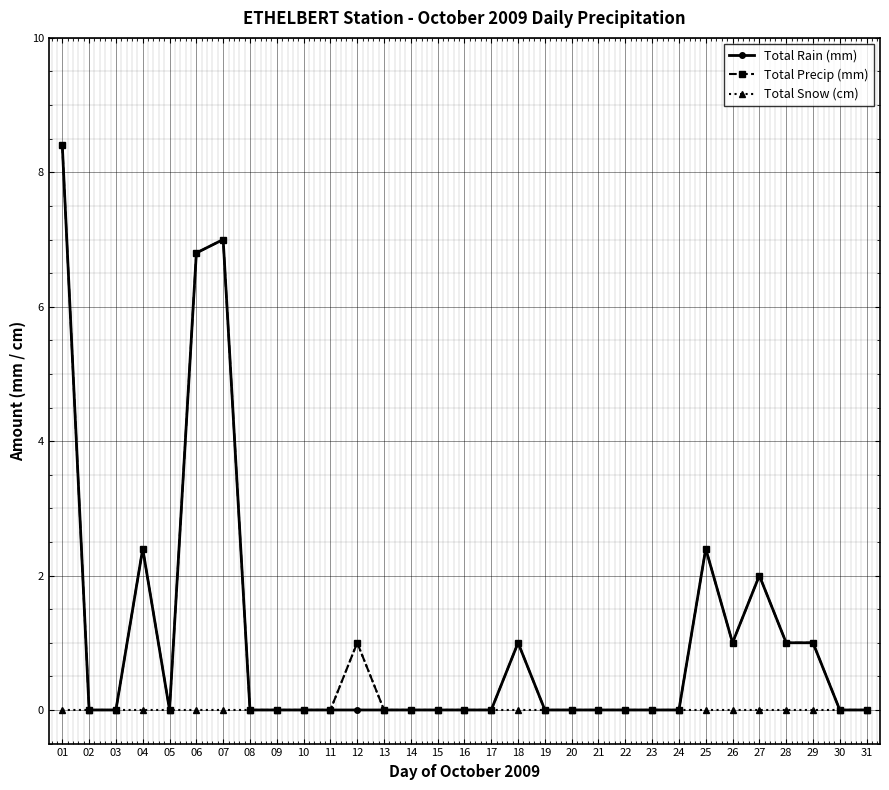

Which label corresponds to the largest value in the chart?

01